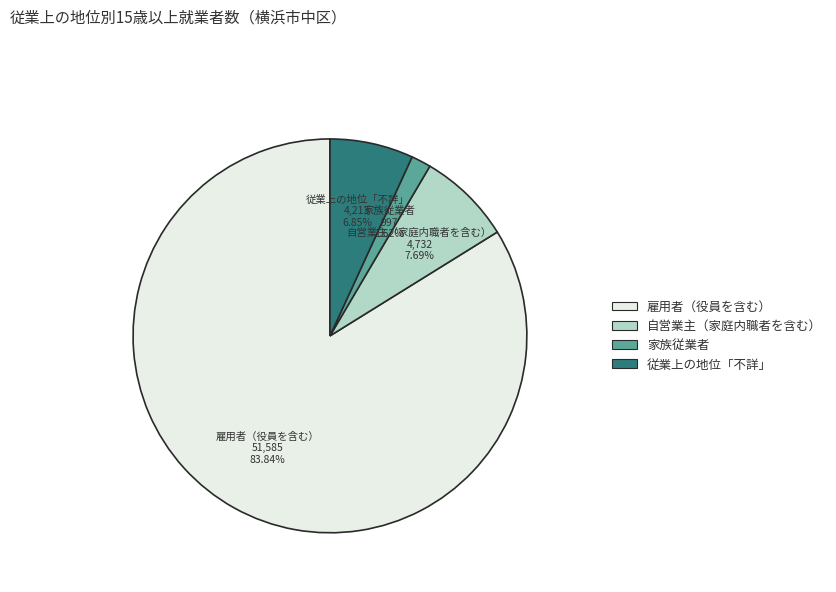

How many slices are in this pie chart?

4